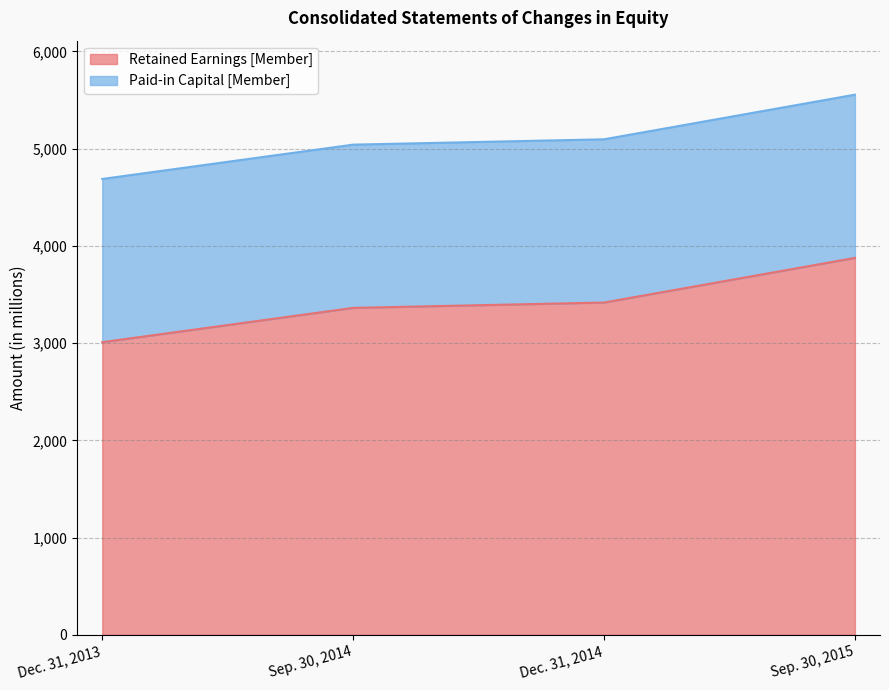

What is the average value?

3416